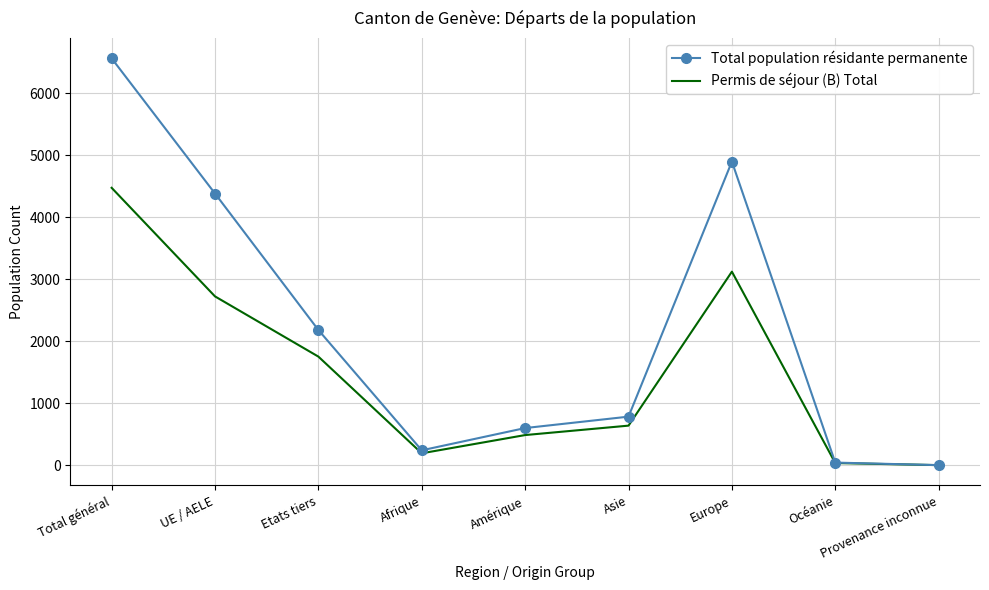

Reading left to right, list all the values displayed in this chart.

Total population résidante permanente: Total général=6561	UE / AELE=4381	Etats tiers=2180	Afrique=240	Amérique=599	Asie=783	Europe=4896	Océanie=42	Provenance inconnue=1
Permis de séjour (B) Total: Total général=4473	UE / AELE=2722	Etats tiers=1751	Afrique=192	Amérique=486	Asie=638	Europe=3121	Océanie=35	Provenance inconnue=1